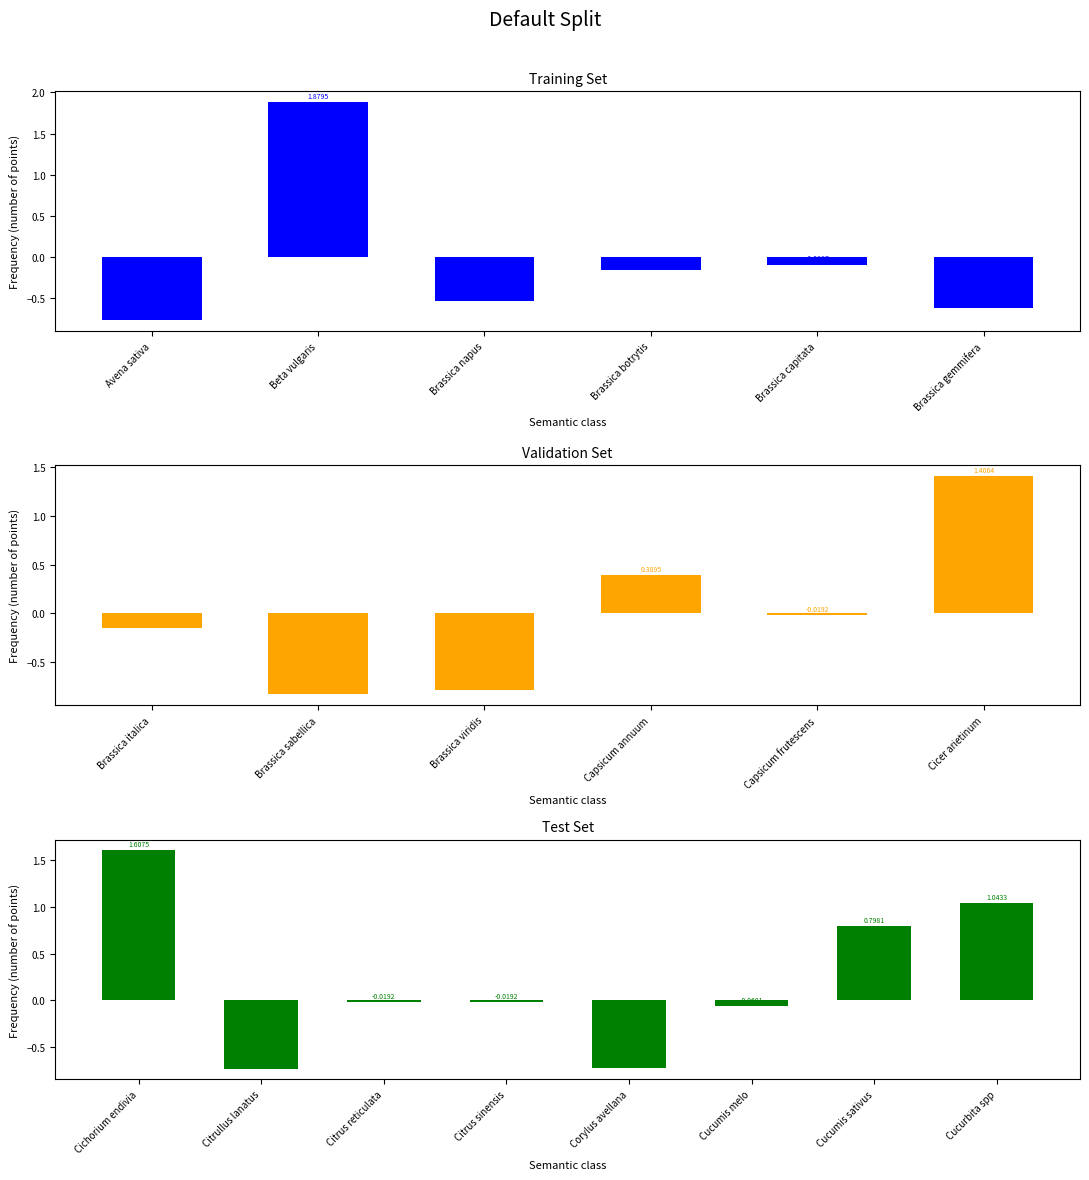

Reading left to right, what are all the values shown in this chart?

-0.8	1.9	-0.5	-0.2	-0.1	-0.6	-0.2	-0.8	-0.8	0.4	-0.0	1.4	1.6	-0.7	-0.0	-0.0	-0.7	-0.1	0.8	1.0